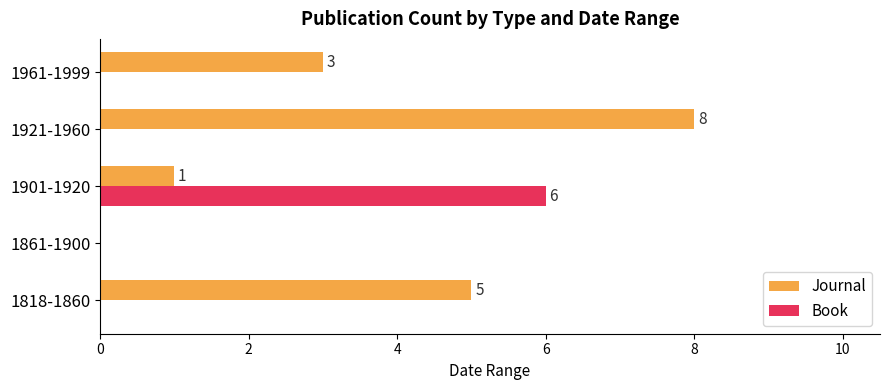

How many categories are shown in the chart?

5